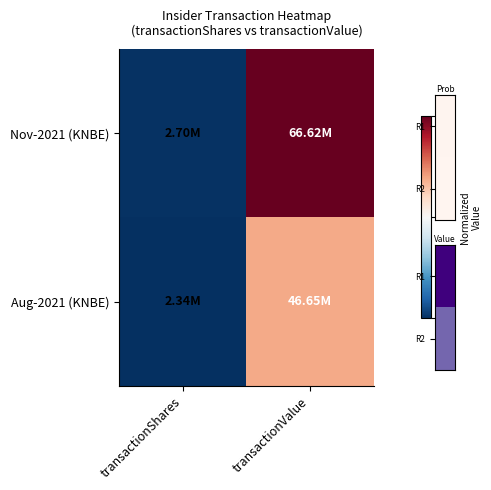

What is the difference between the highest and lowest values at transactionValue?

0.3